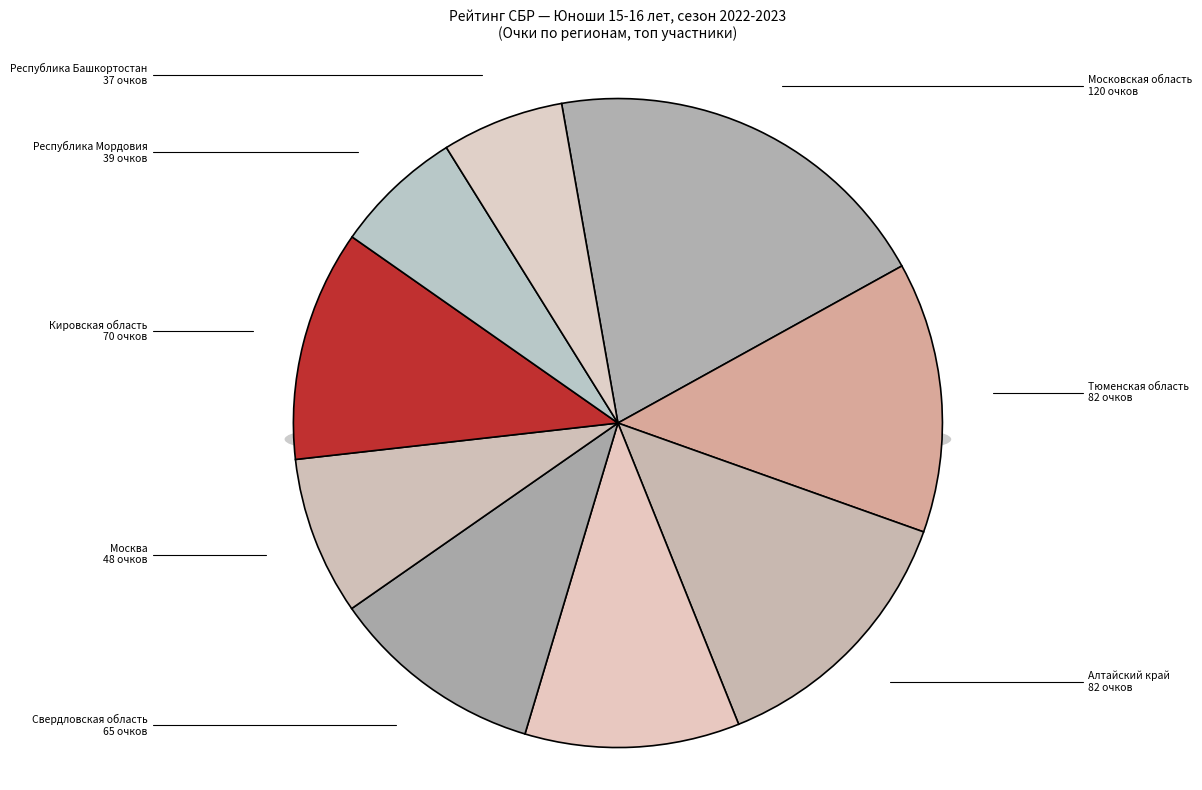

To the nearest percent, what is the combined percentage of Республика Мордовия and Кировская область?

18%